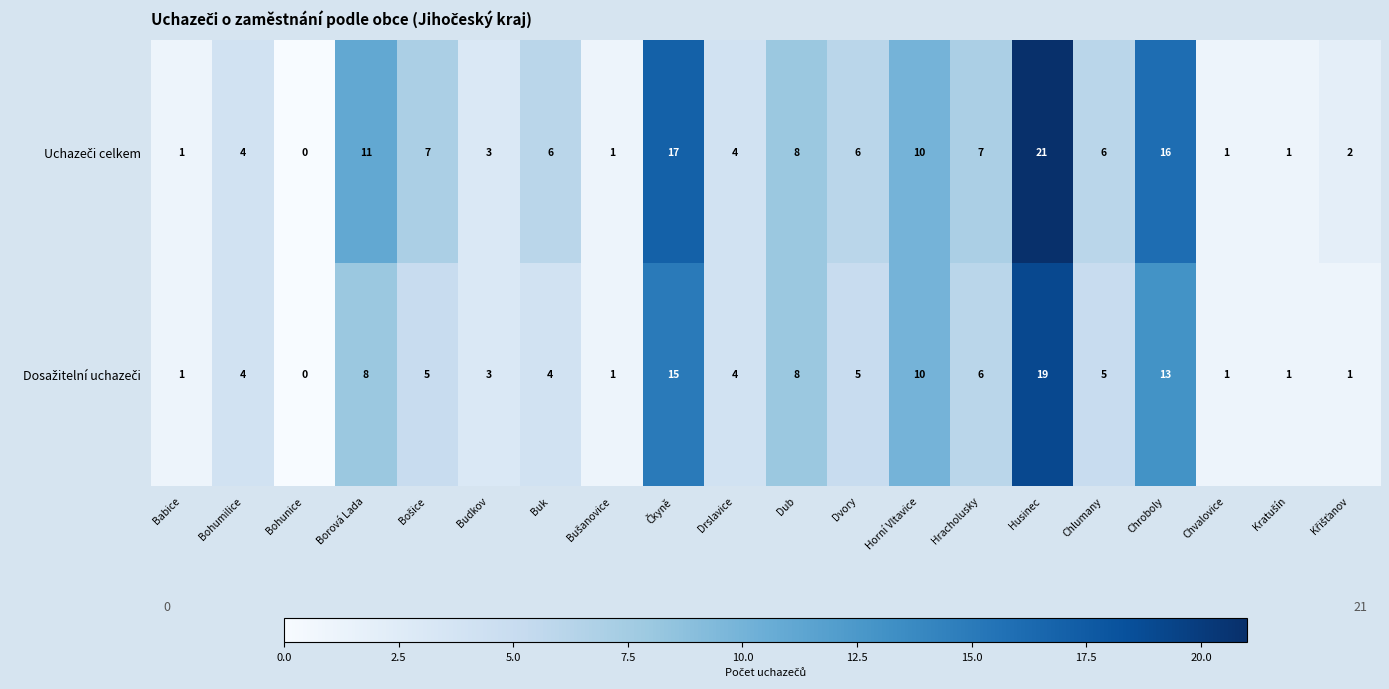

What is the greatest value displayed?

21